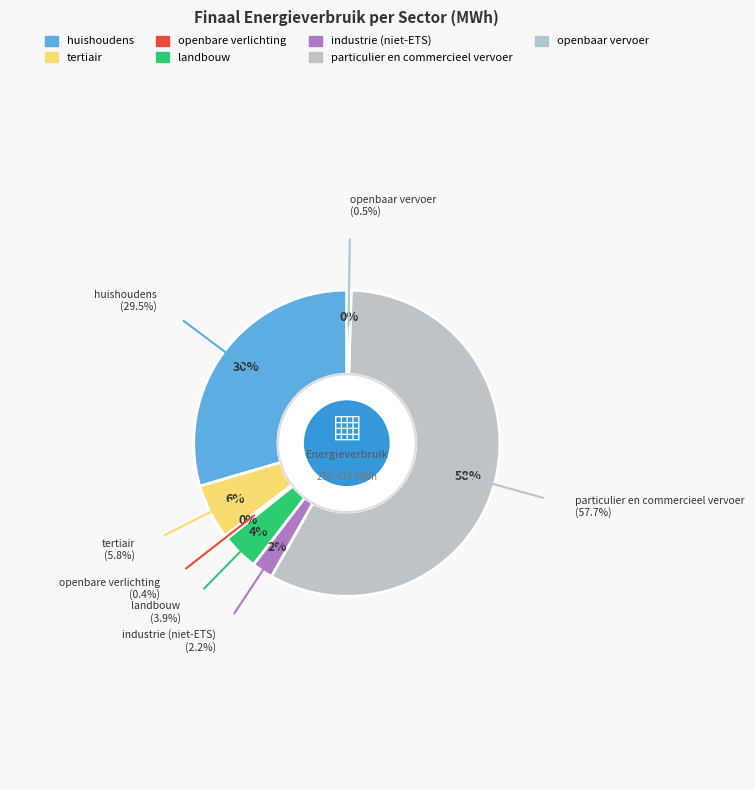

Rank the categories by value from lowest to highest.

openbare verlichting, openbaar vervoer, industrie (niet-ETS), landbouw, tertiair, huishoudens, particulier en commercieel vervoer